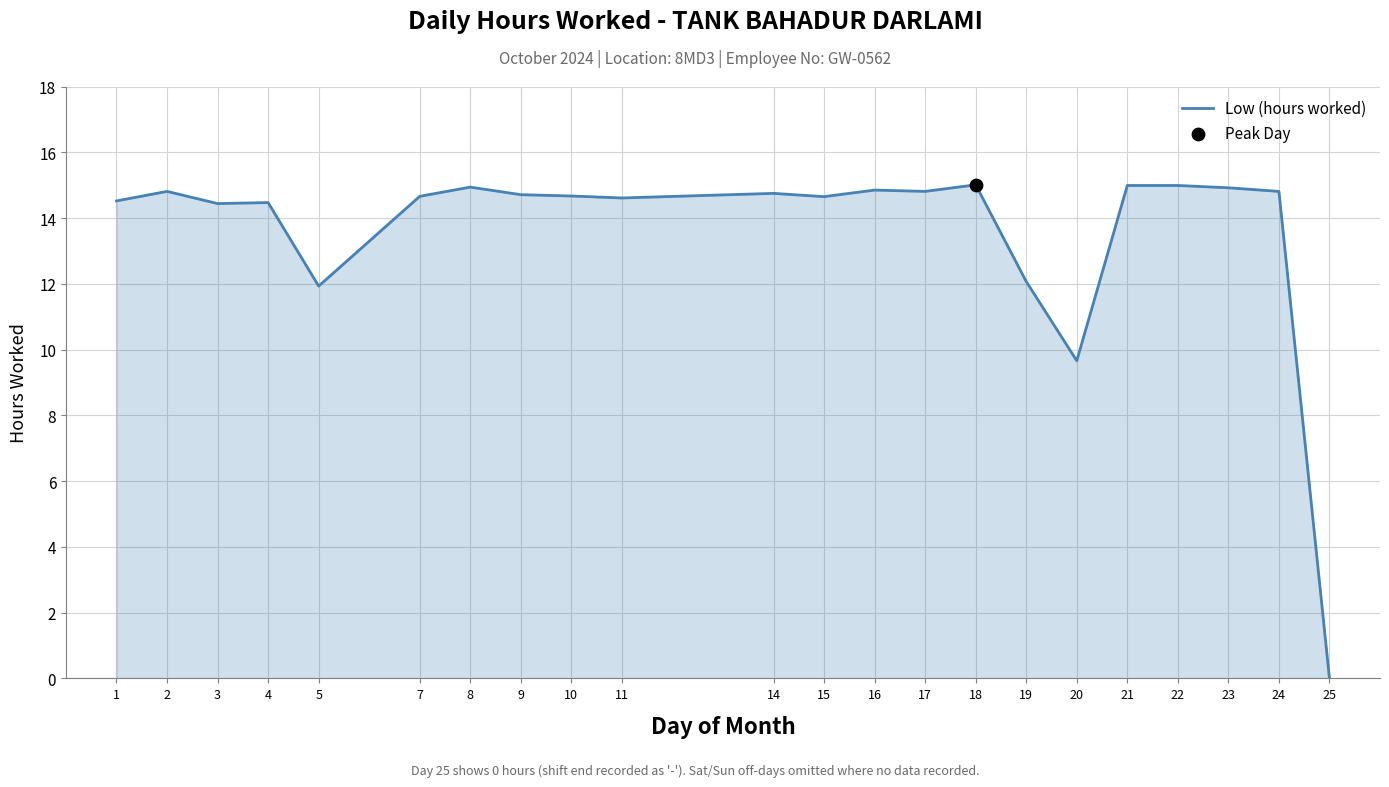

Between 5 and 10, which is larger?

10